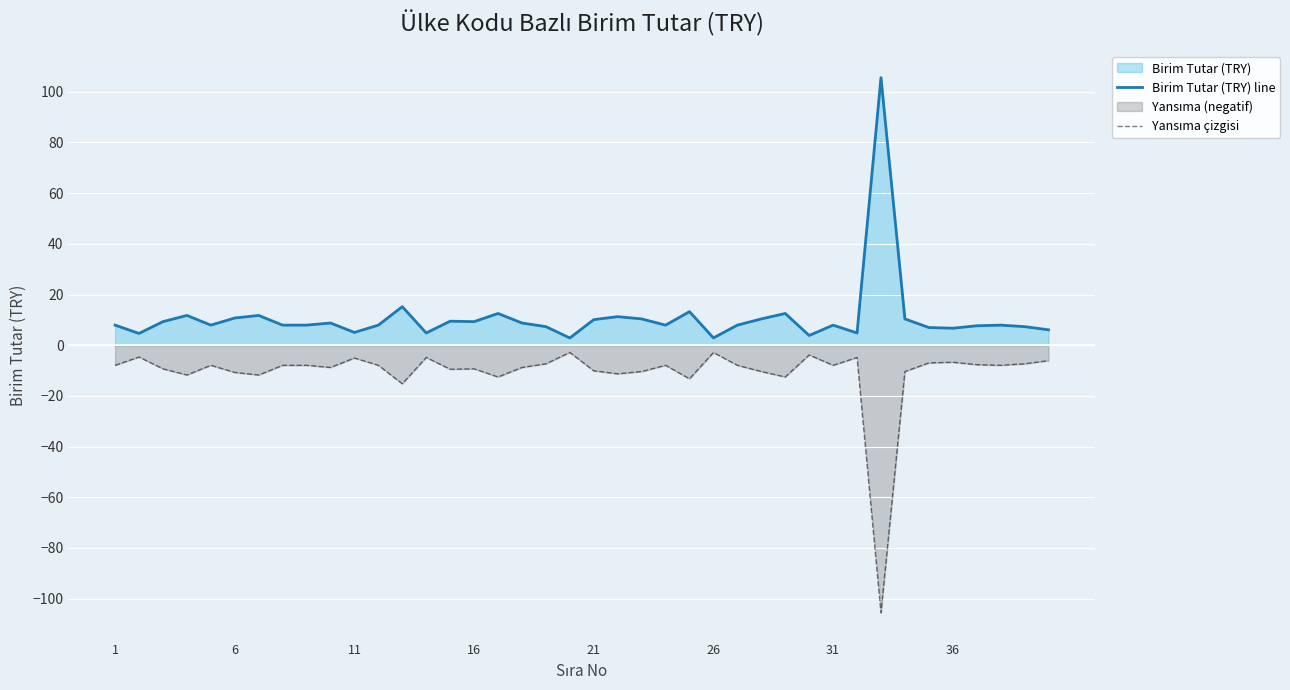

What is the greatest value displayed?

105.6